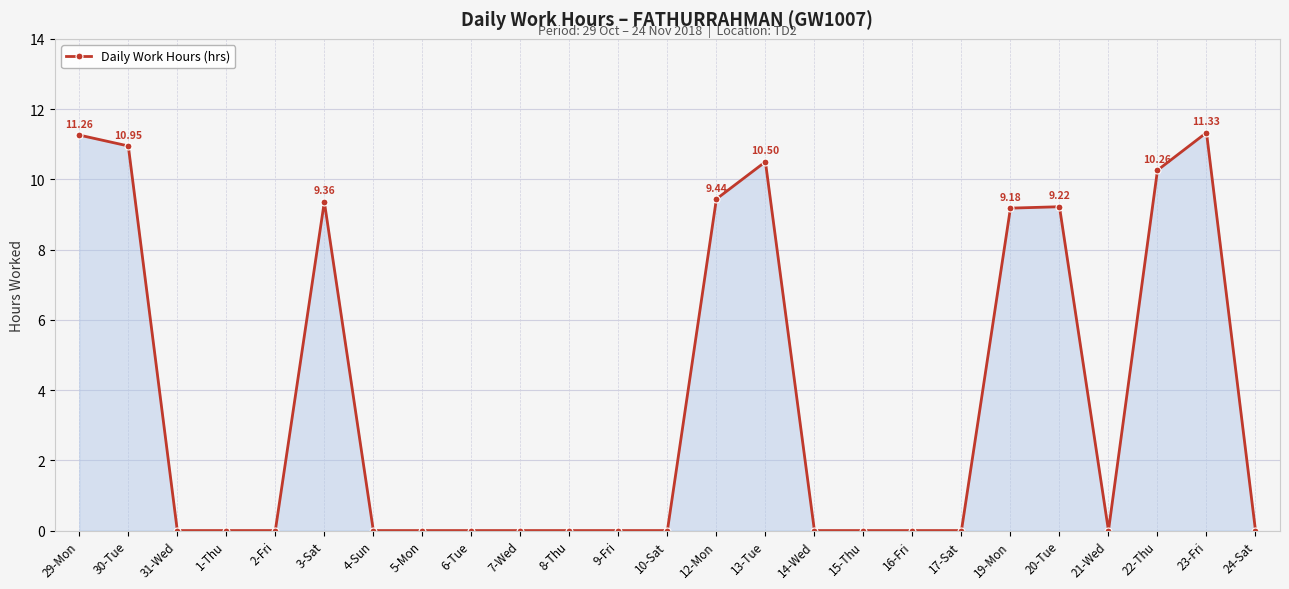

True or false: there are more than 2 points higher than both neighbors.

True